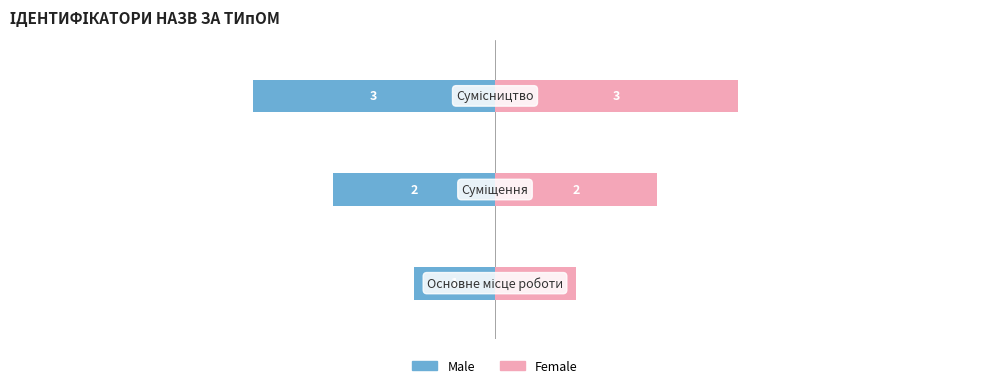

Reading left to right, transcribe all the data shown in this chart.

Male: -1	-2	-3
Female: 1	2	3